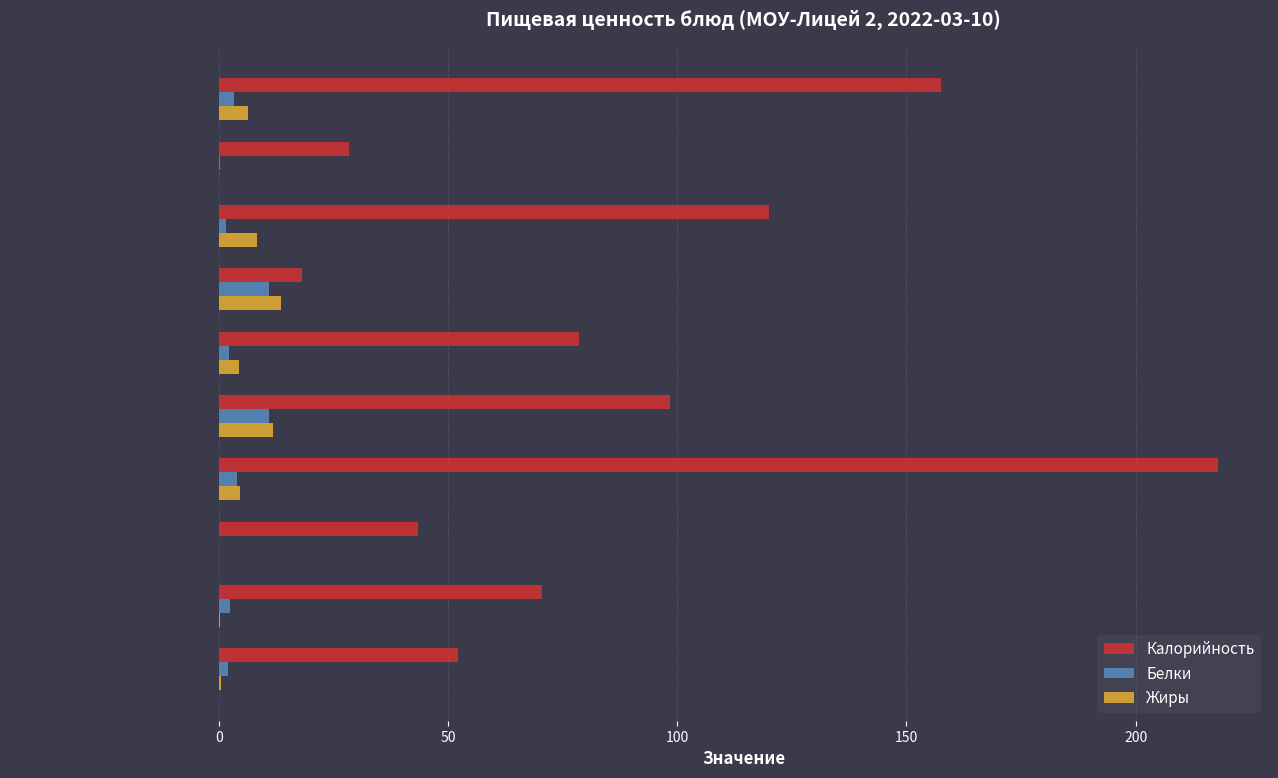

At which category is the sum across all series the highest?

Рис отварной